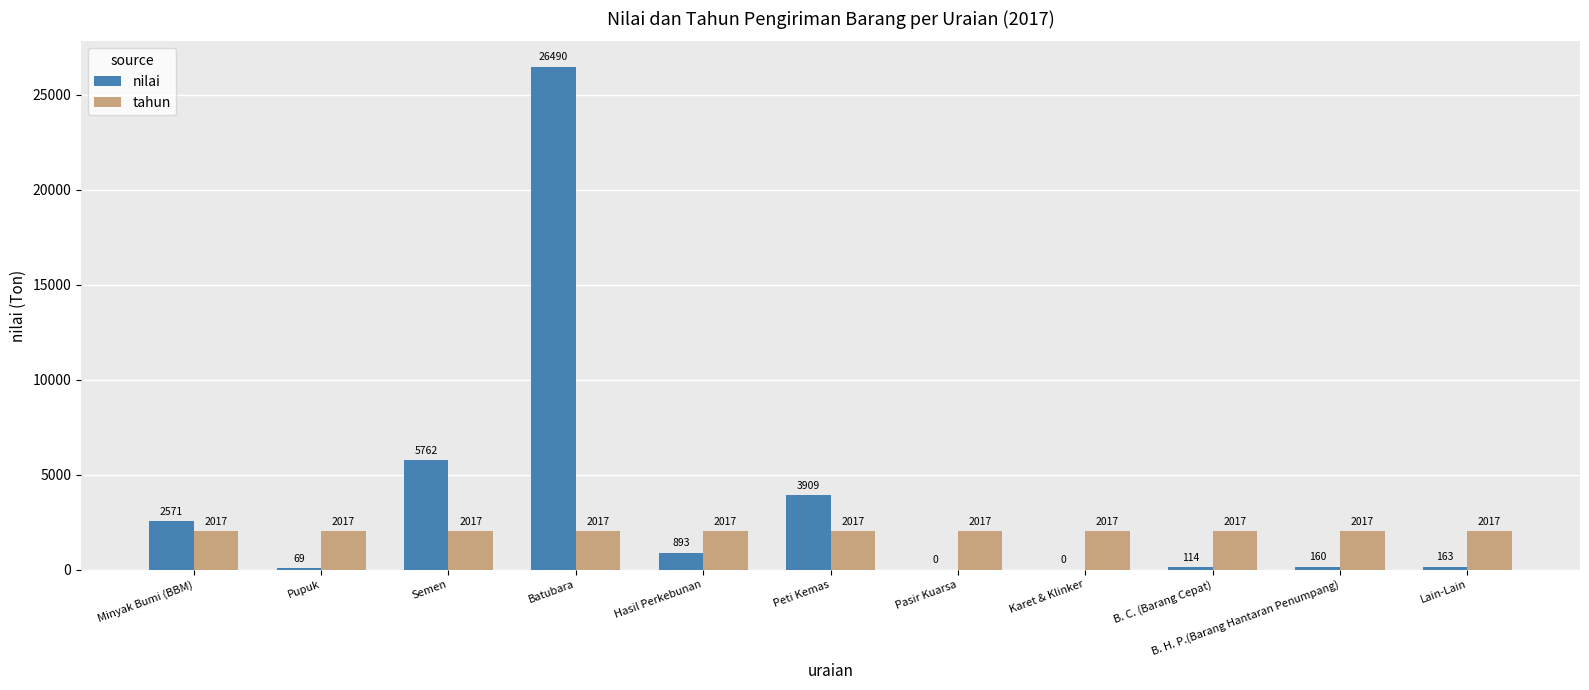

What is the sum of all tahun values?

22187